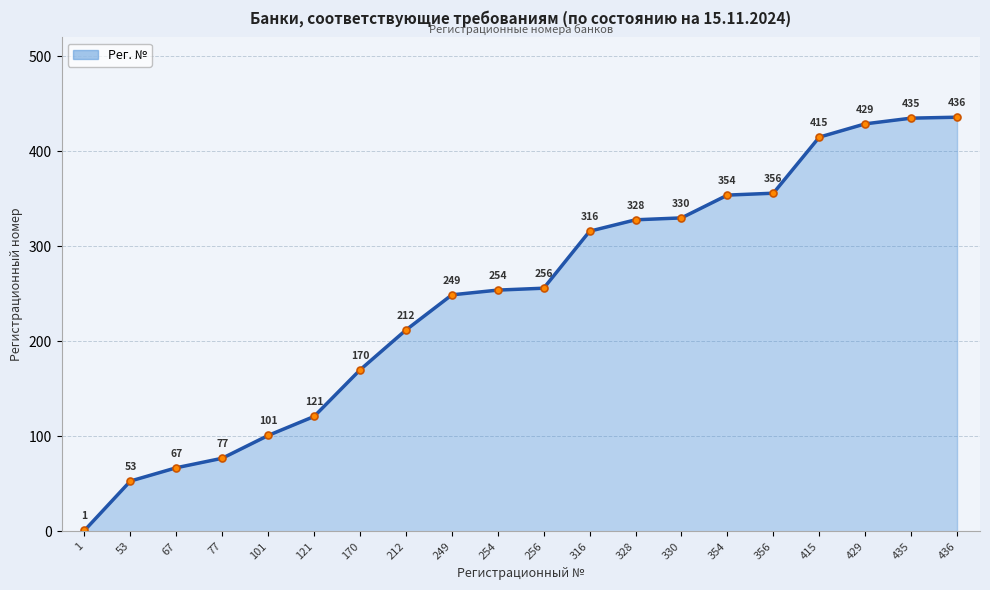

The chart shows a value of 84 at 170. True or false?

False